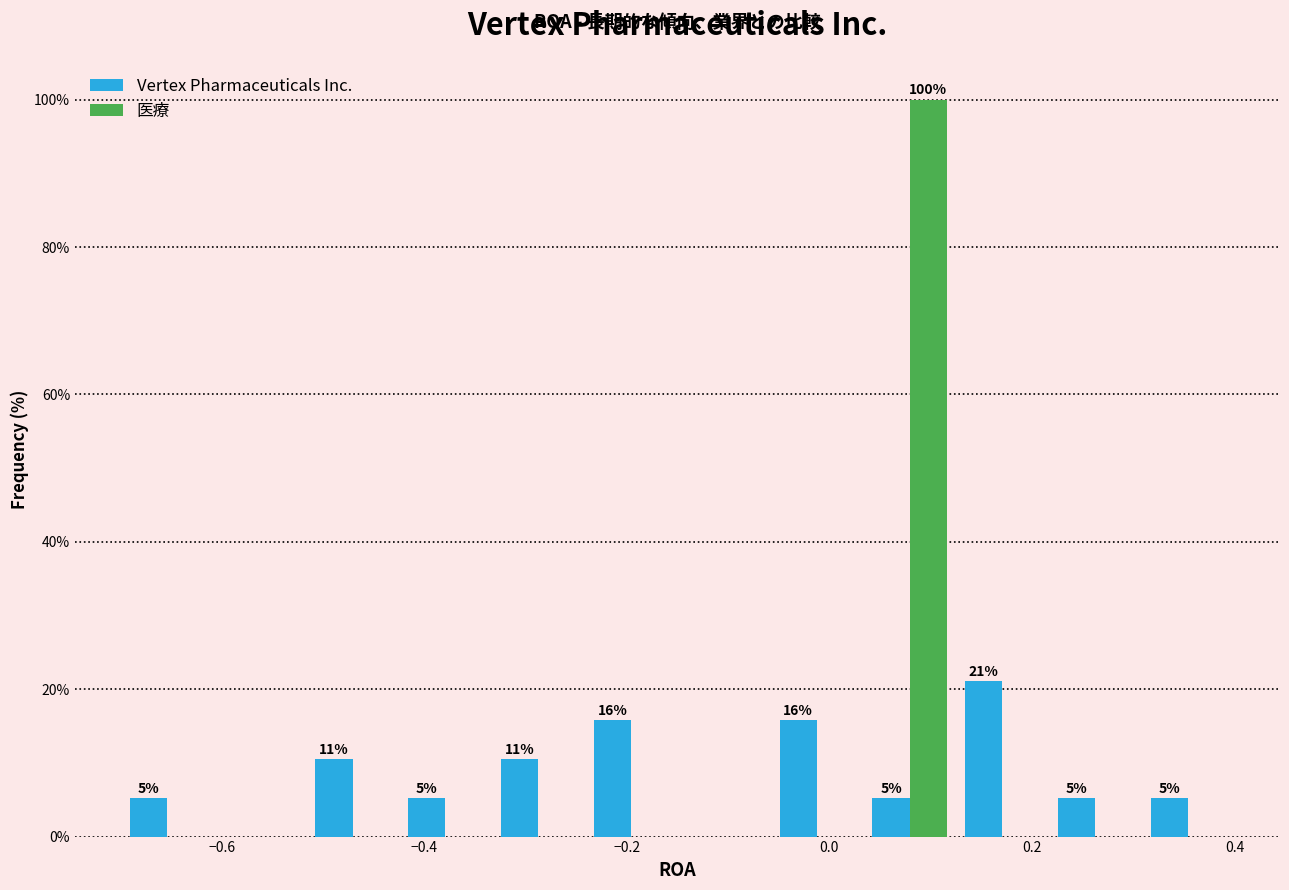

In the 医療 series, which range on the x-axis has the tallest bar?

0.04 to 0.12